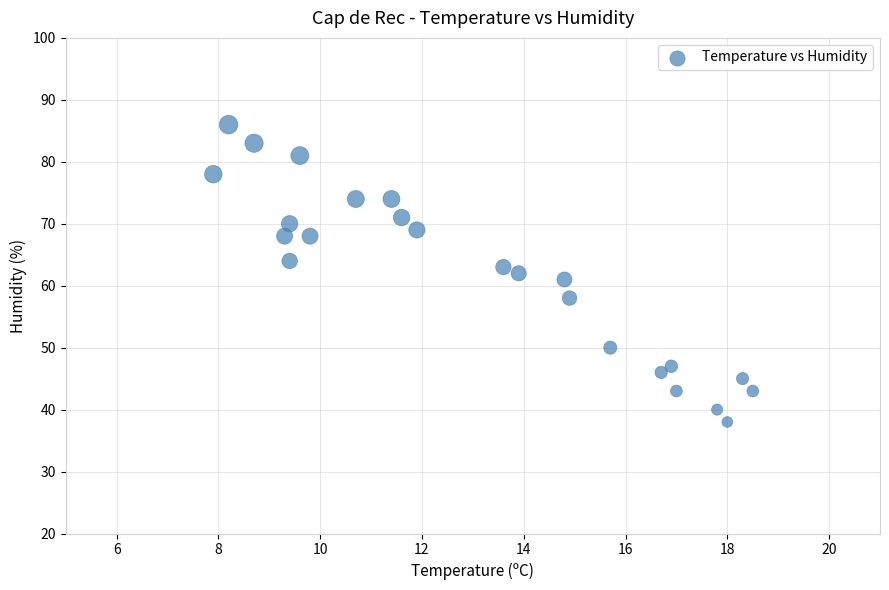

What is the range of Y values (max minus min)?

48